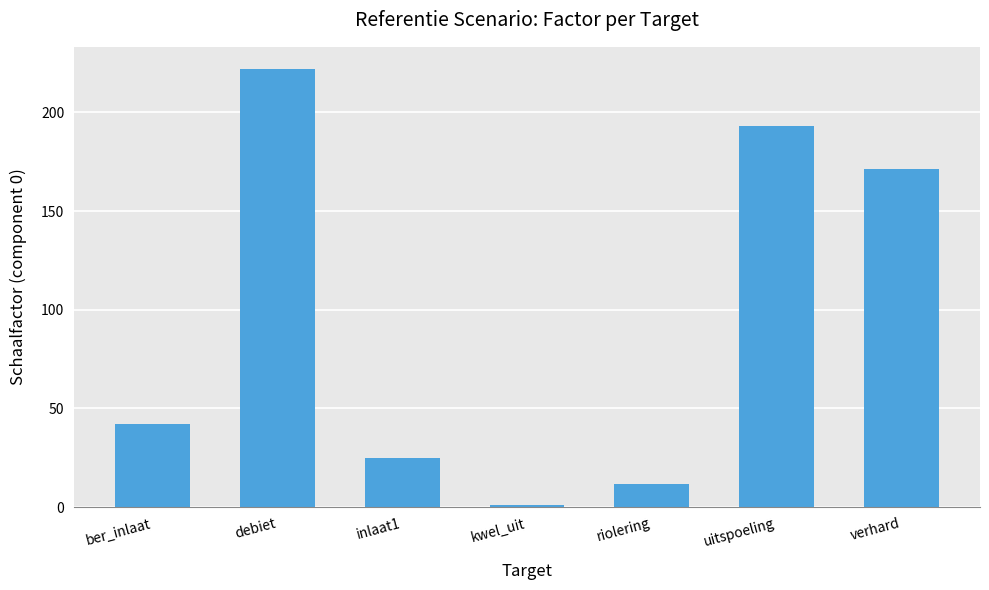

What is the difference between the values at ber_inlaat and kwel_uit?

40.9